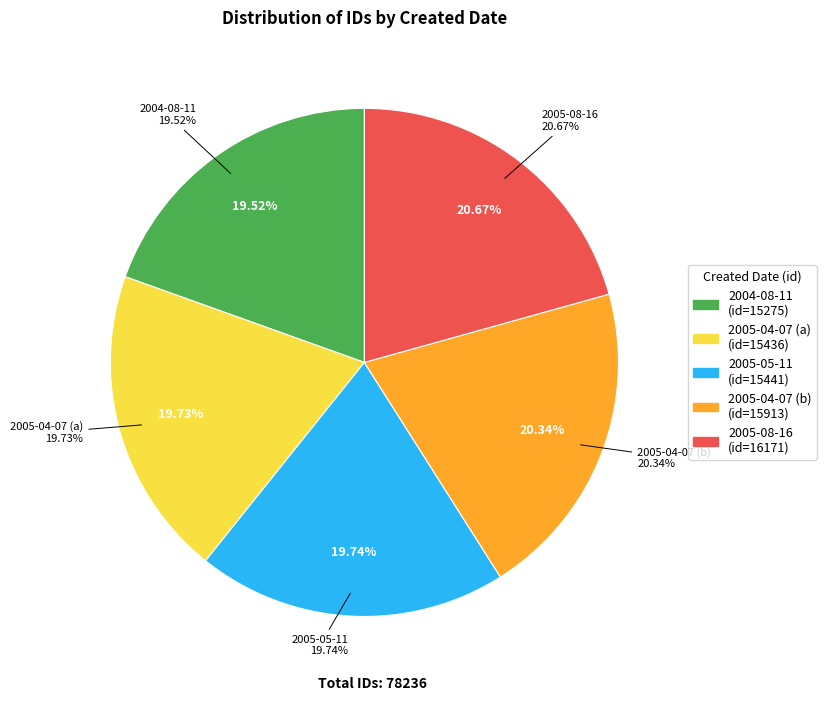

Does any single category account for the majority?

No